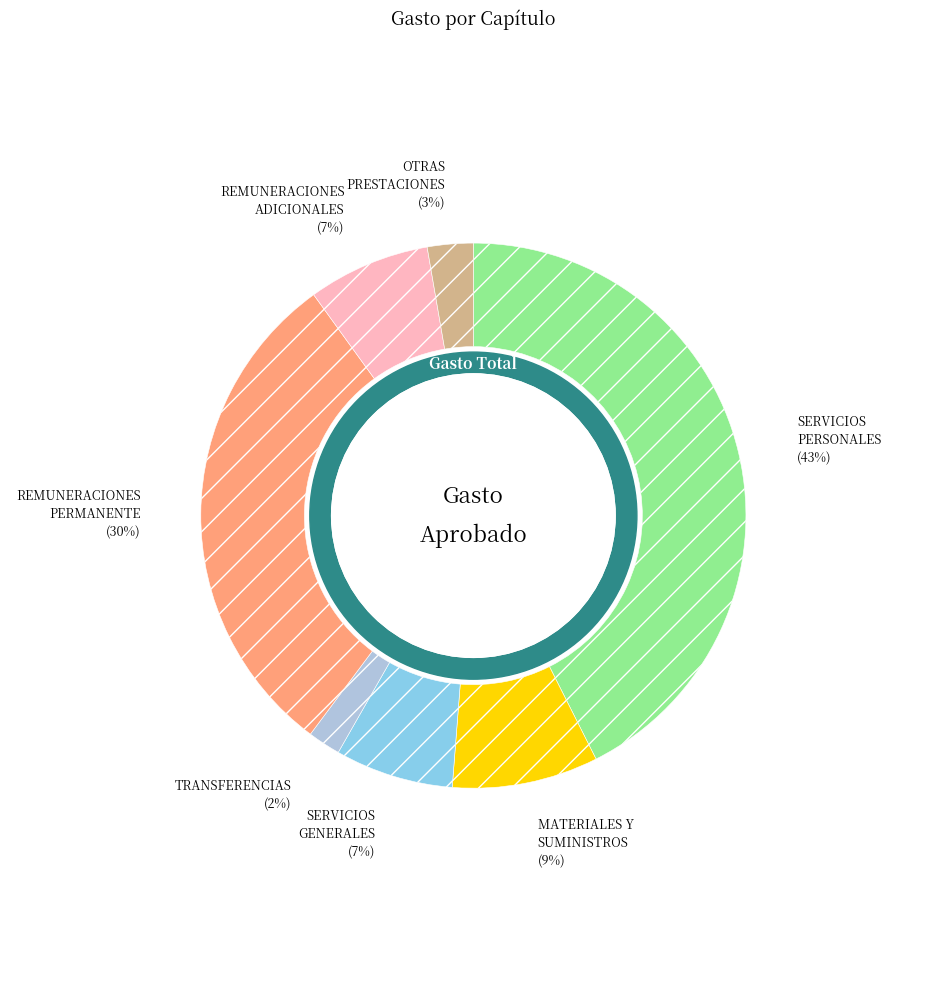

Is there any slice that represents more than half of the pie?

No